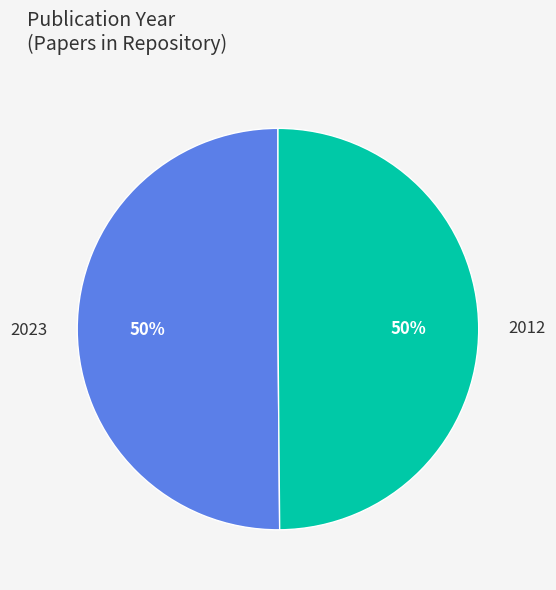

Count the number of slices in the pie.

2